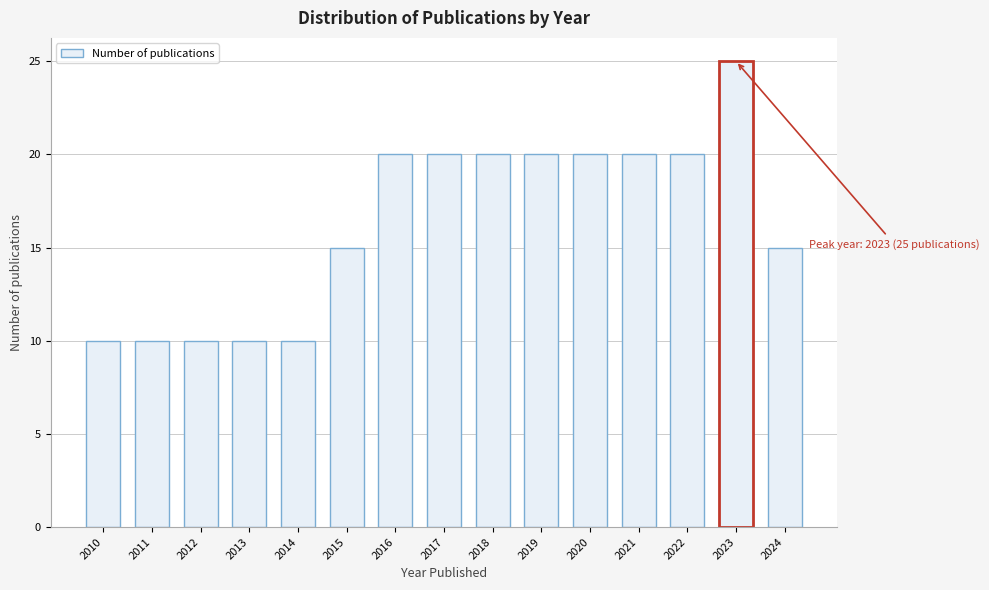

Reading left to right, what are all the values shown in this chart?

2010=10	2011=10	2012=10	2013=10	2014=10	2015=15	2016=20	2017=20	2018=20	2019=20	2020=20	2021=20	2022=20	2023=25	2024=15